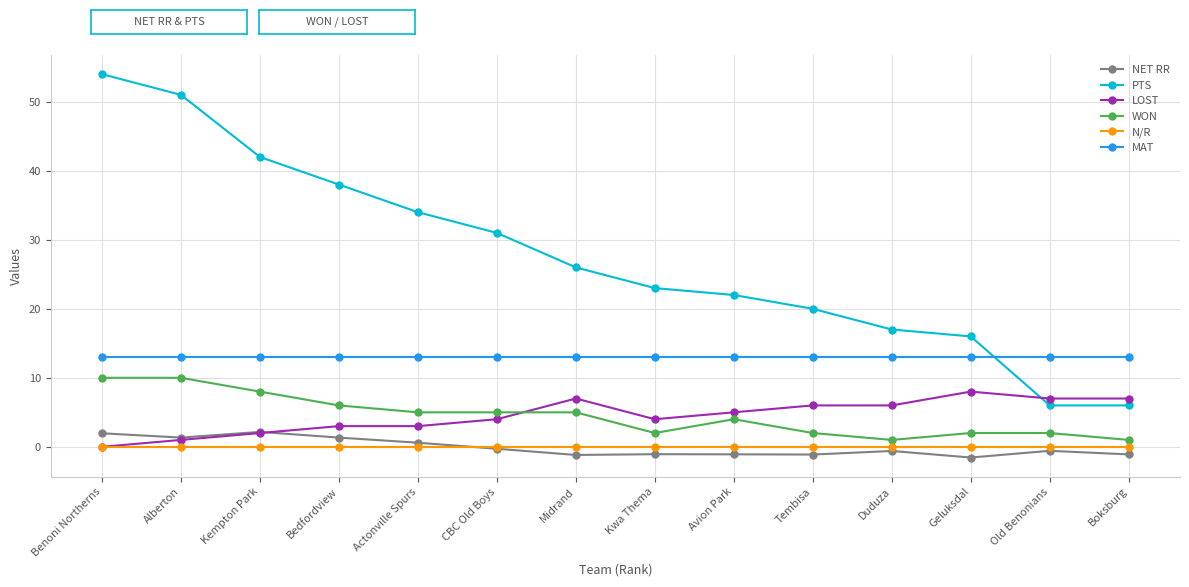

True or false: MAT has a value of 13.0 at Old Benonians.

True